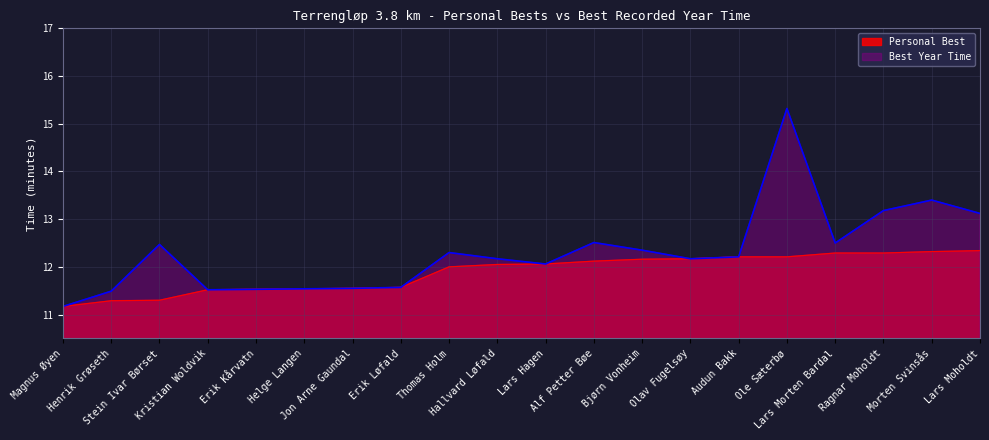

What is the minimum value shown in the chart?

11.2